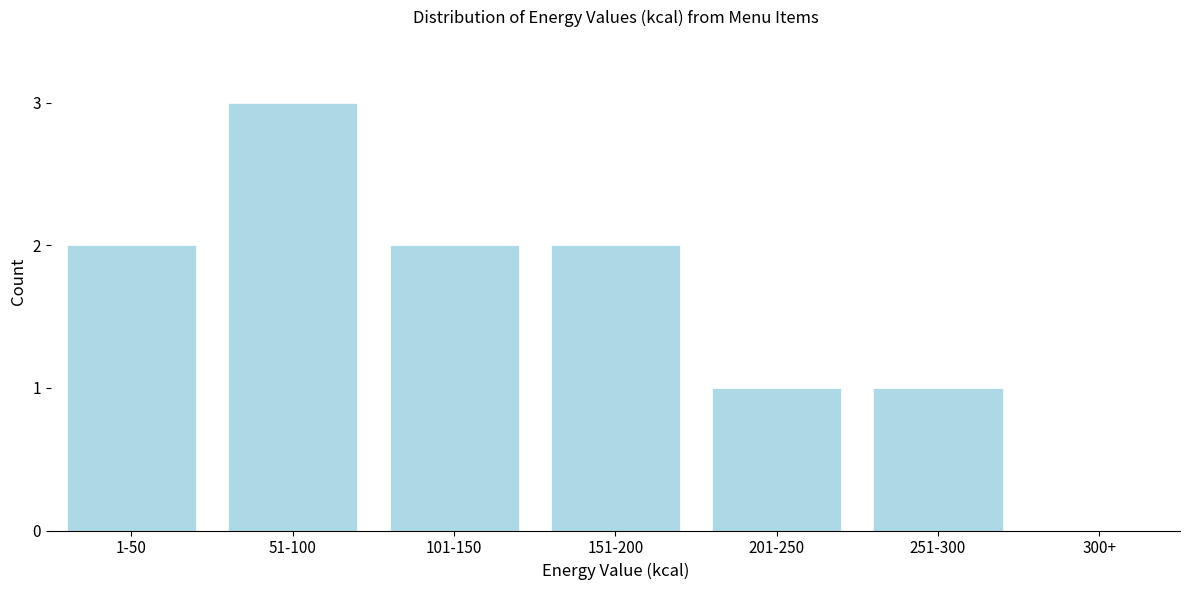

Reading right to left, what are all the values shown in this chart?

300+=0	251-300=1	201-250=1	151-200=2	101-150=2	51-100=3	1-50=2